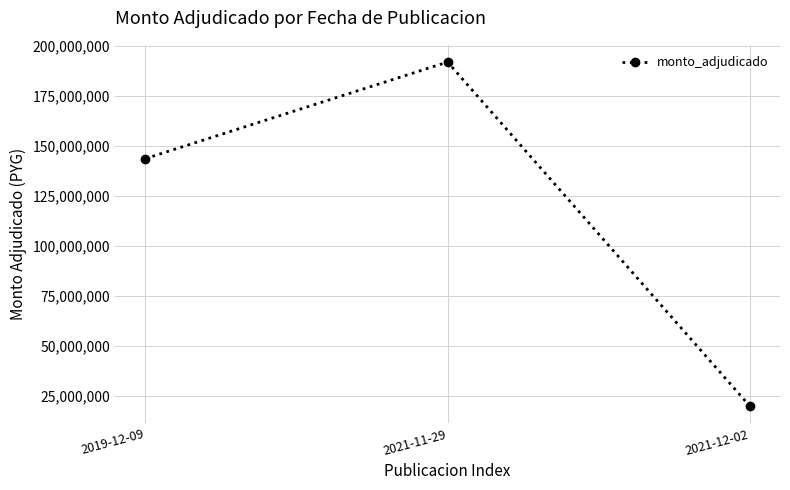

How many series are shown in this chart?

1